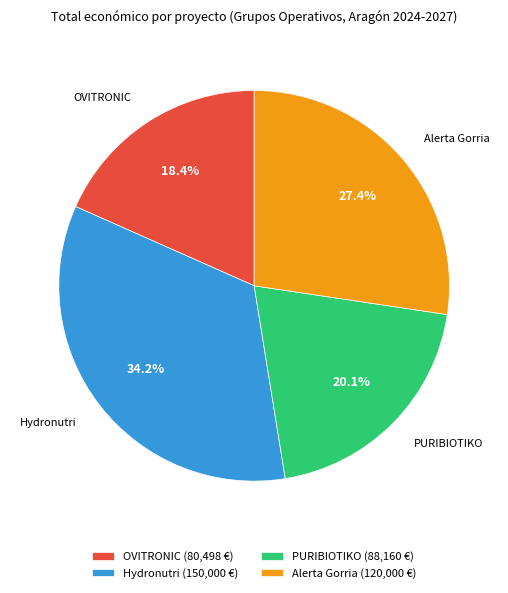

To the nearest percent, what is the combined percentage of Hydronutri and OVITRONIC?

53%